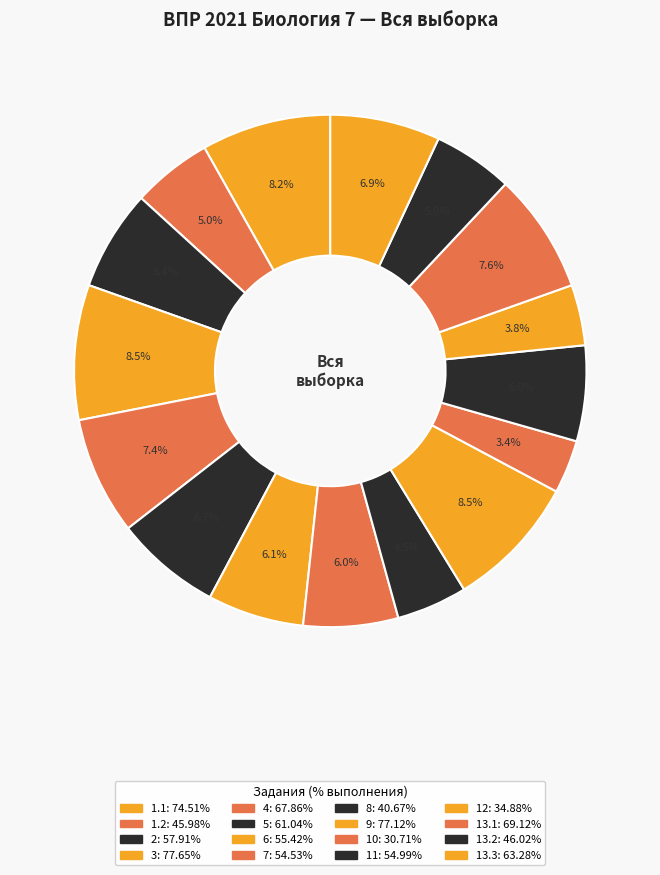

Which category has the smallest portion of the pie?

10